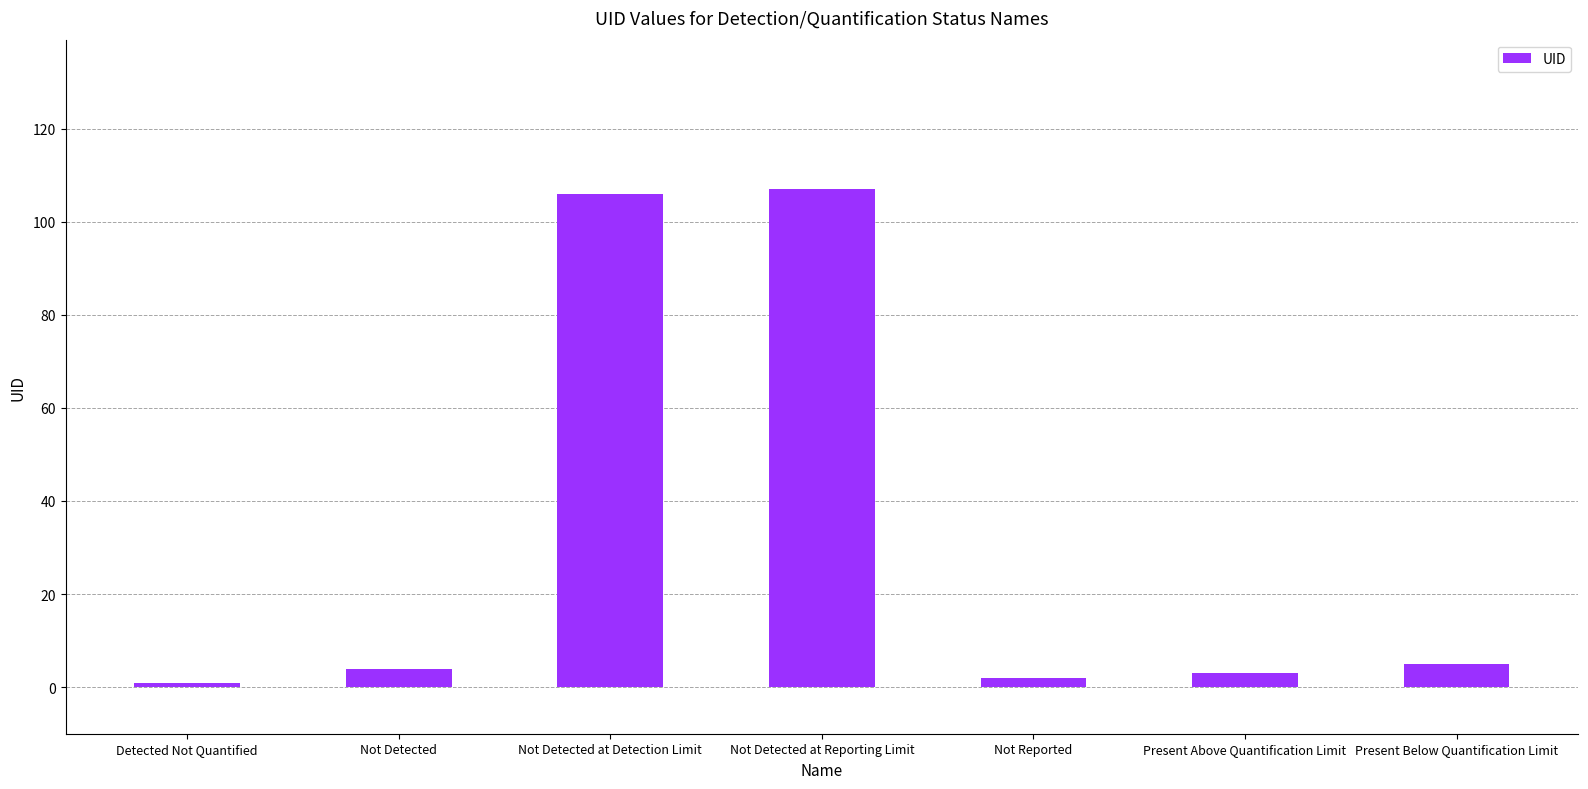

What is the label of the 5th bar from the right?

Not Detected at Detection Limit